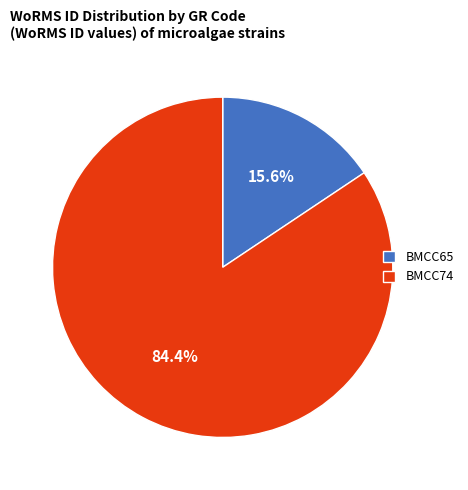

Is it true that BMCC74 is 78% of the pie?

False